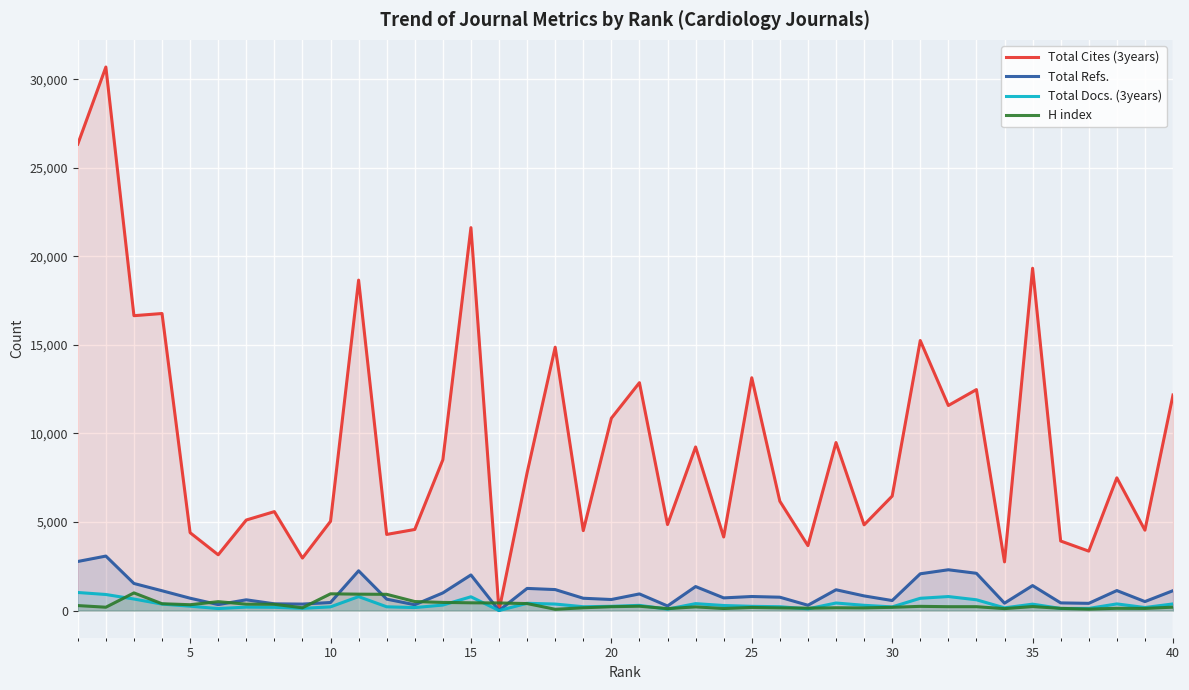

How many lines are shown in the chart?

4